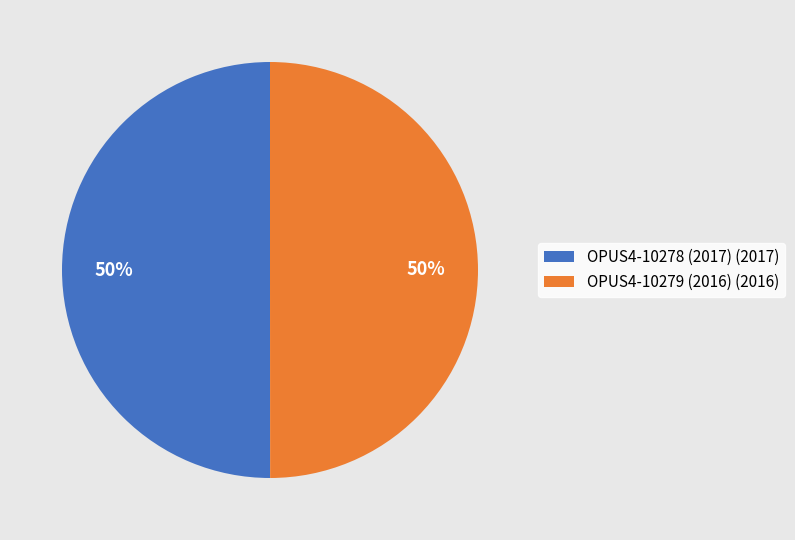

Combined, do OPUS4-10279 (2016) (2016) and OPUS4-10278 (2017) (2017) account for over 50%?

Yes